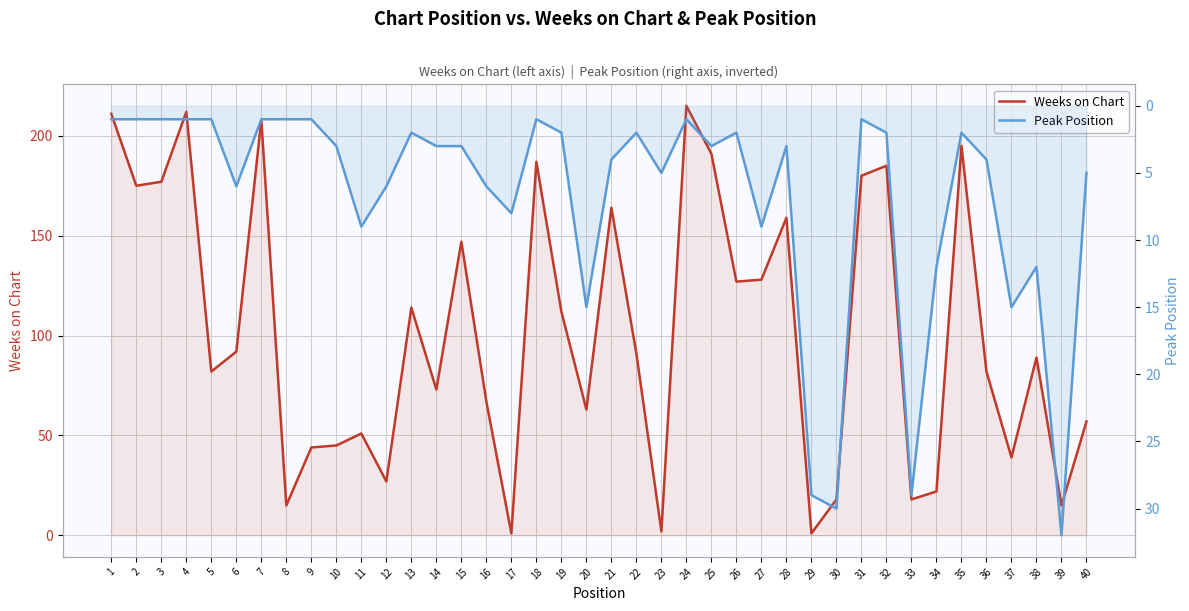

Between 12 and 25, which is larger?

25